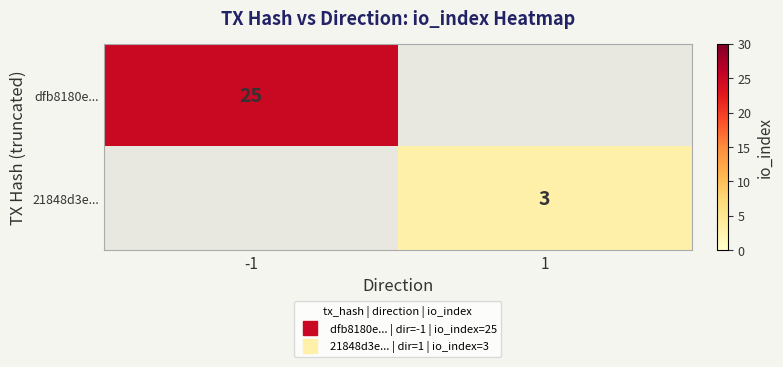

Which series has the largest total across all categories?

dfb8180e...